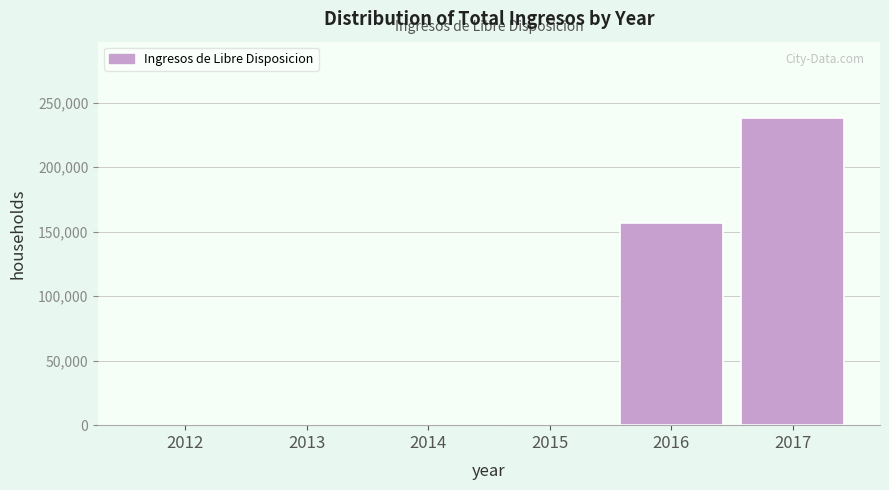

Reading left to right, list all the values displayed in this chart.

2012=0.0	2013=0.0	2014=0.0	2015=0.0	2016=156737.2	2017=237741.7